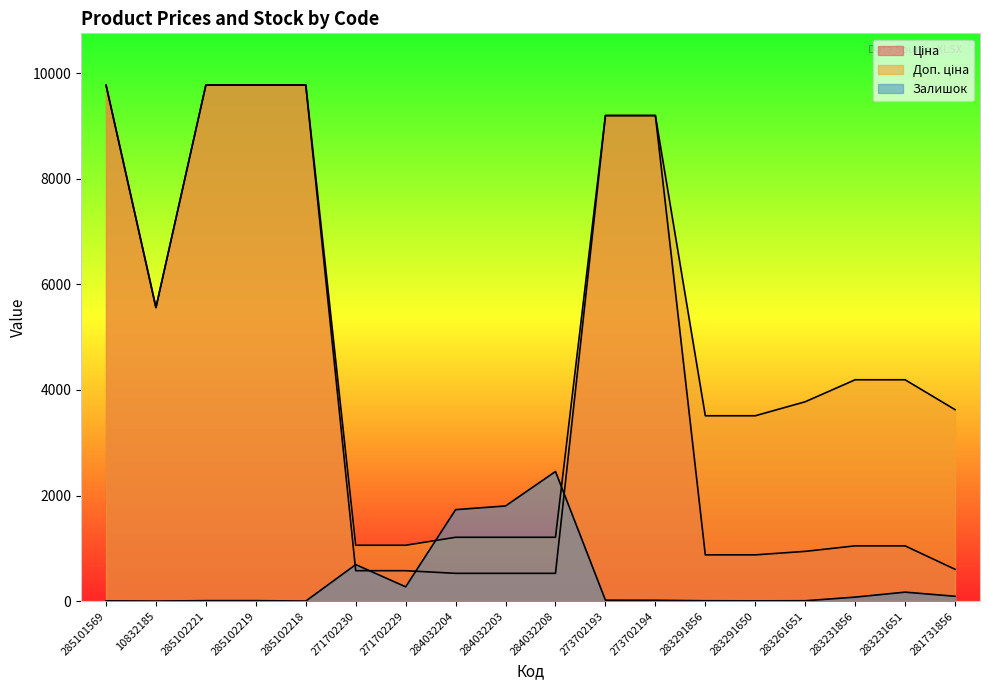

Rank the series at 271702230 from highest to lowest value.

Доп. ціна, Залишок, Ціна